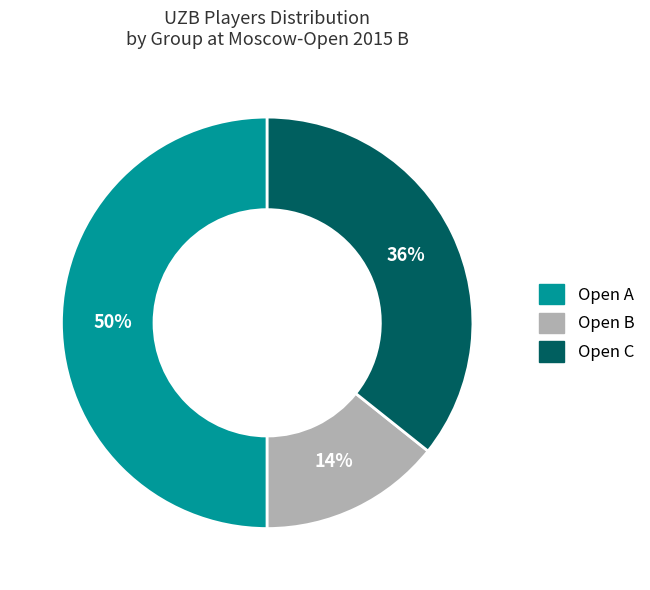

Between Open A and Open C, which is larger?

Open A